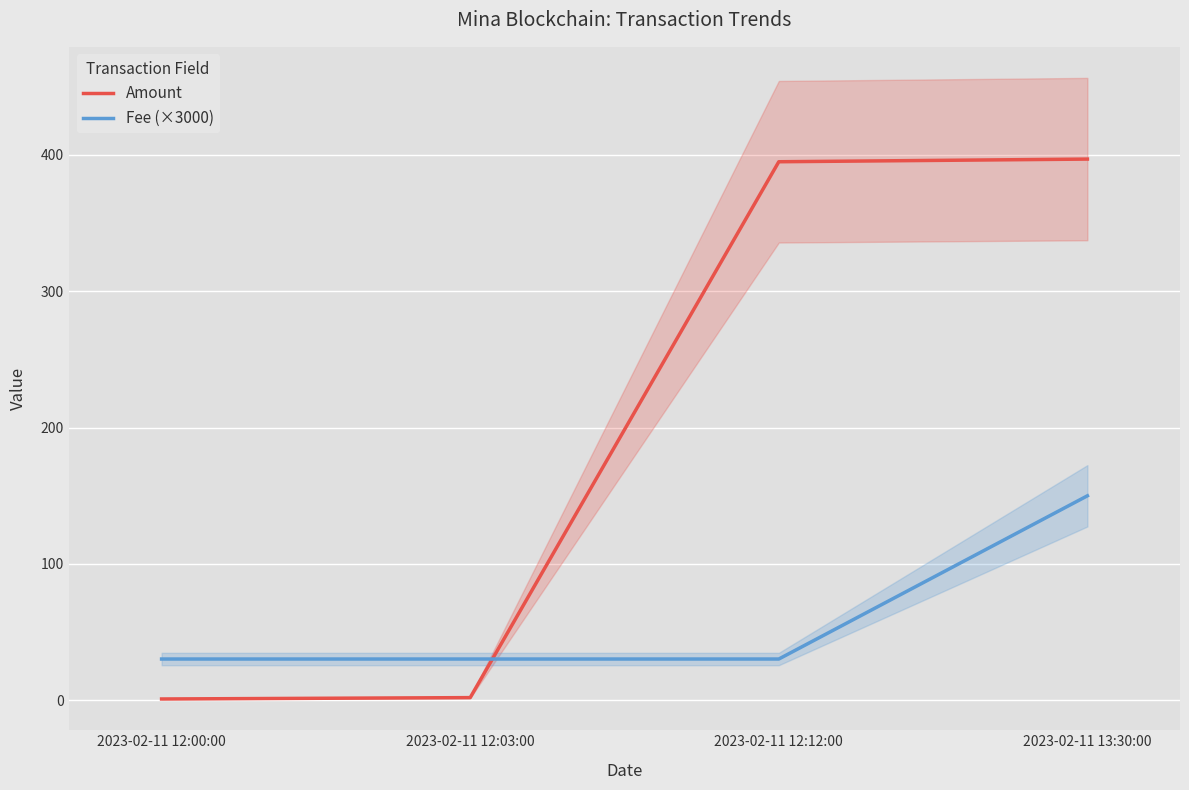

Where do Fee (×3000) and Amount first cross each other?

2023-02-11 12:03:00 and 2023-02-11 12:12:00